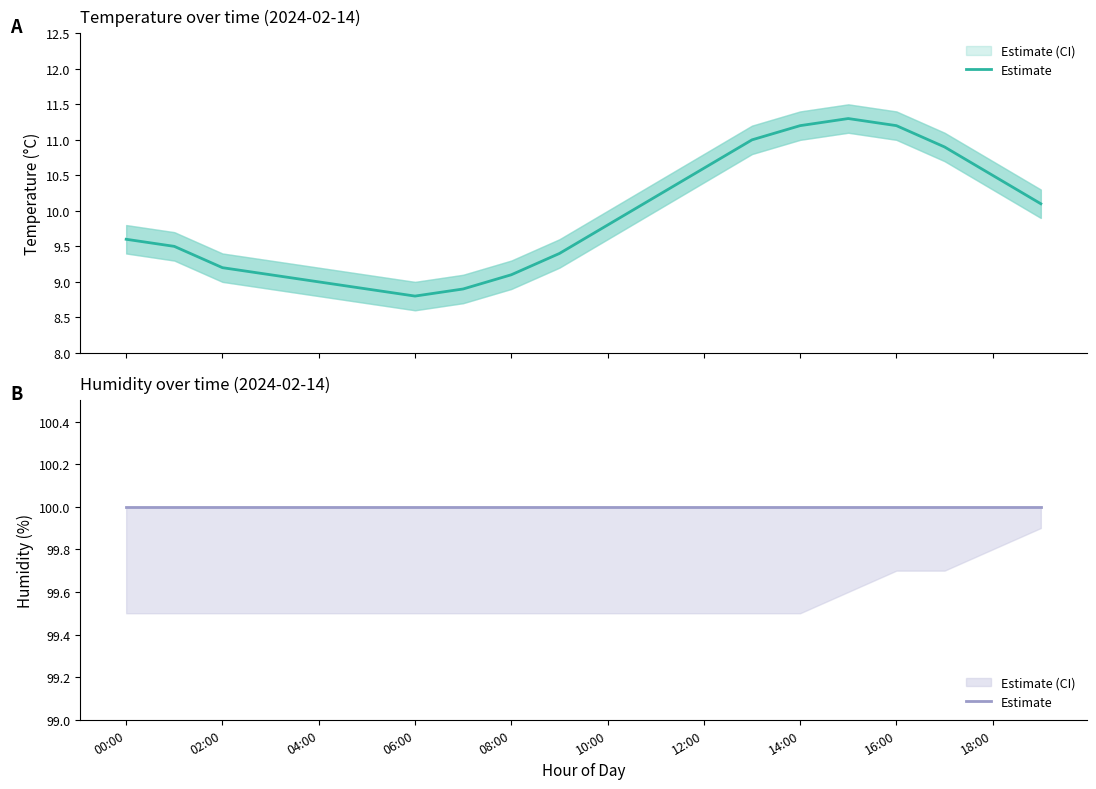

List the series in order of their peak value, lowest first.

temperature_lower, temperature, temperature_upper, humidity_lower, humidity, humidity_upper